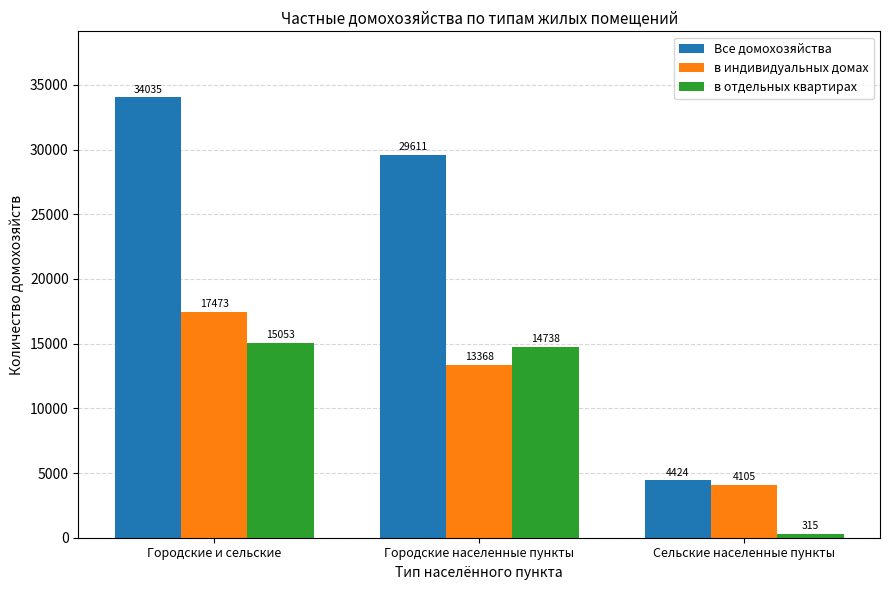

At which label does в индивидуальных домах reach its minimum?

Сельские населенные пункты